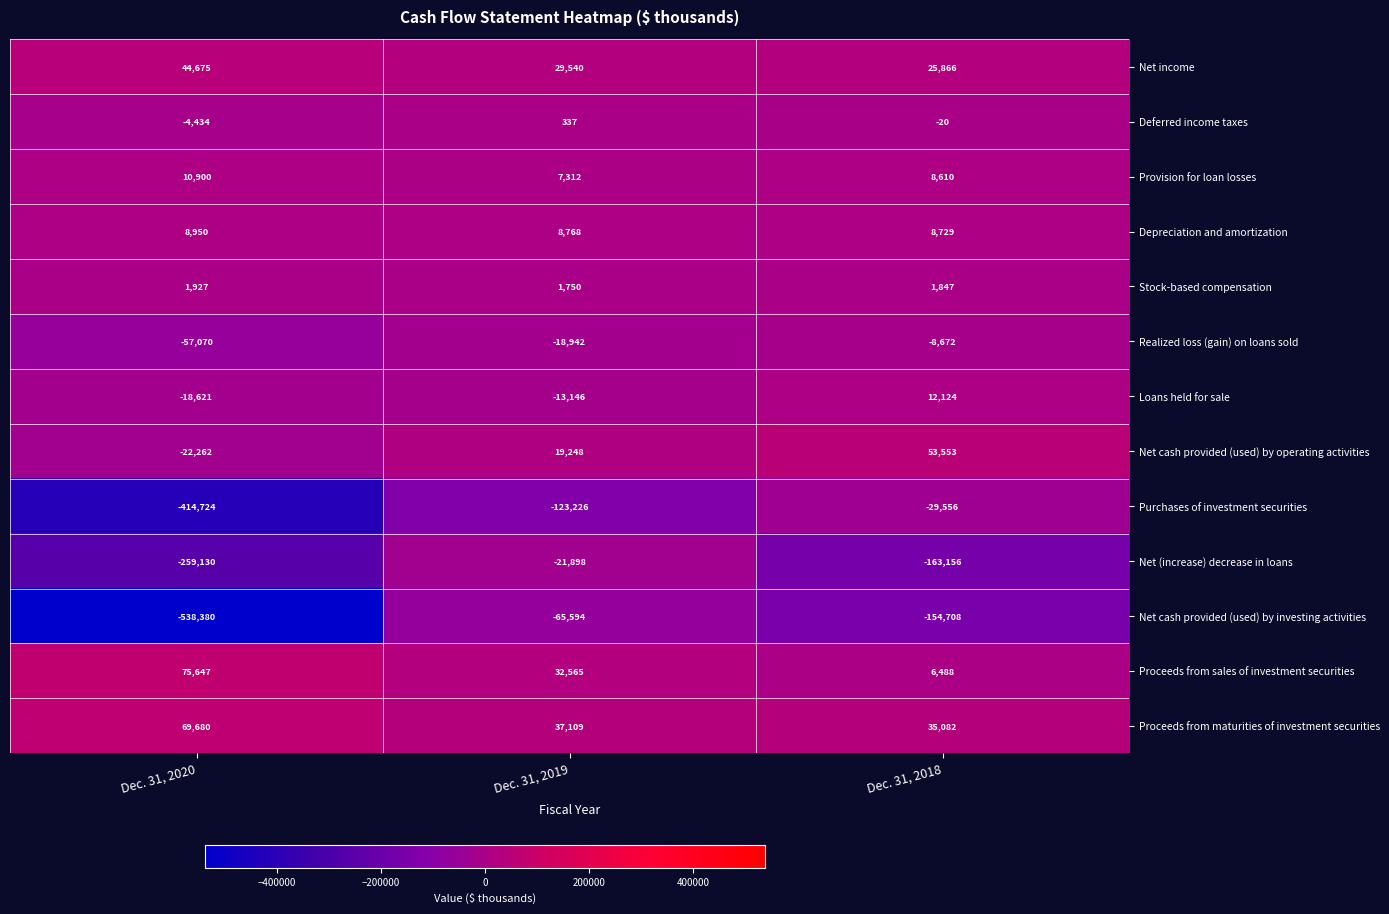

What is the spread (max minus min) of values at Dec. 31, 2018?

216709